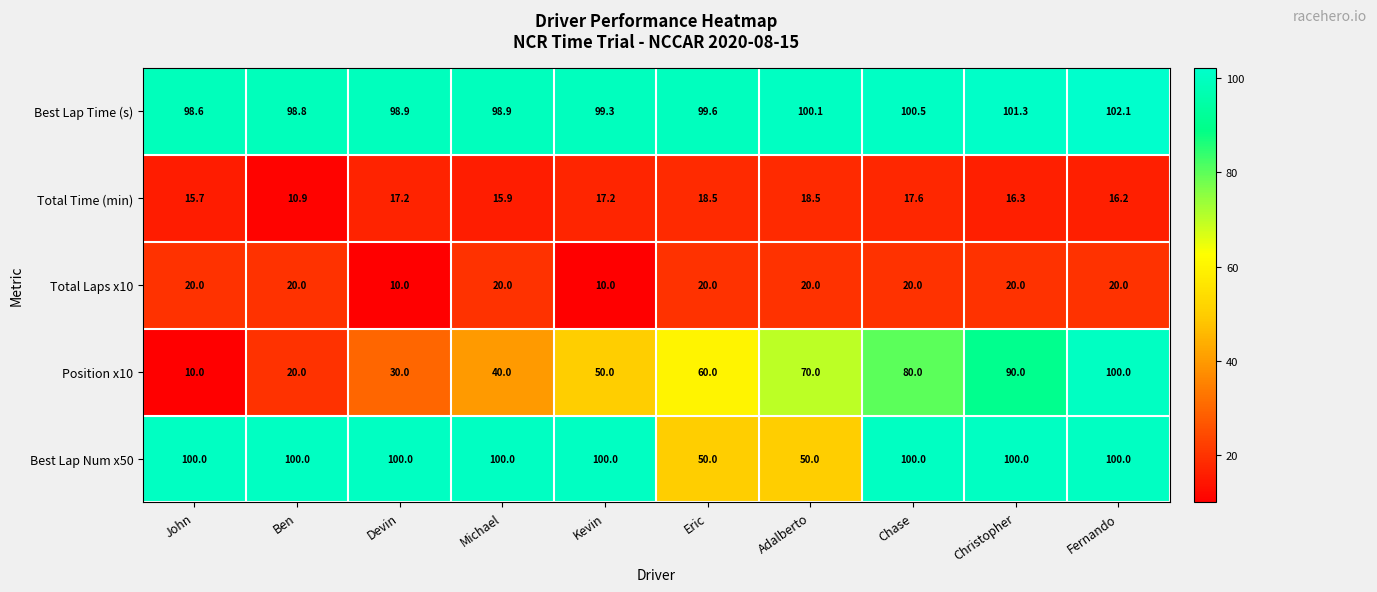

What is the spread (max minus min) of values at Adalberto?

81.6